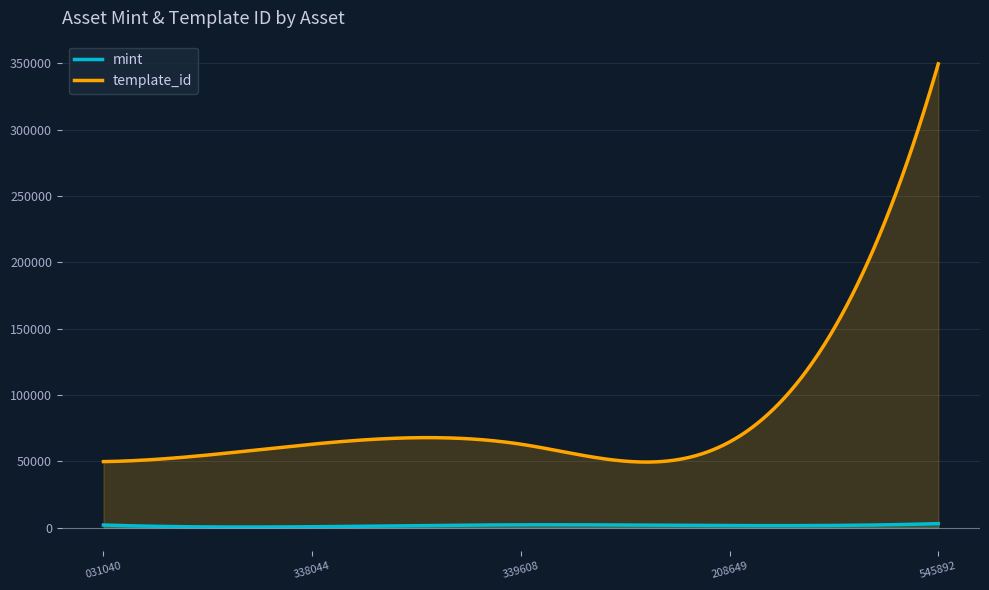

What is the total value across all series at 1099515031040?

51929